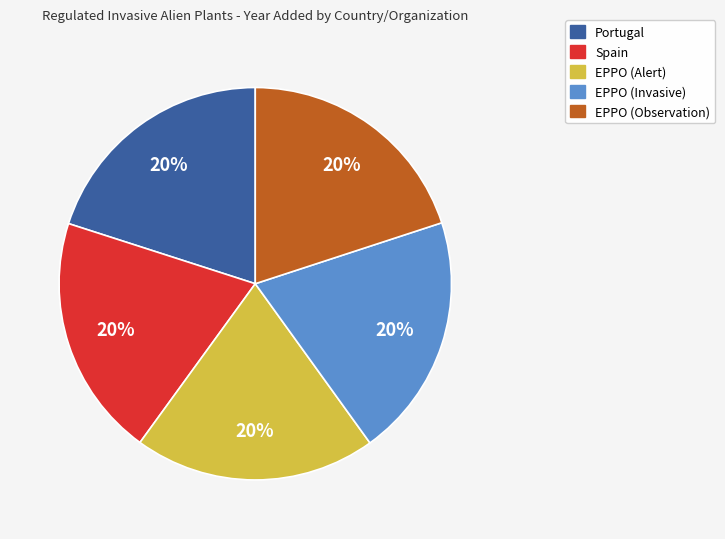

Is there any slice that represents more than half of the pie?

No